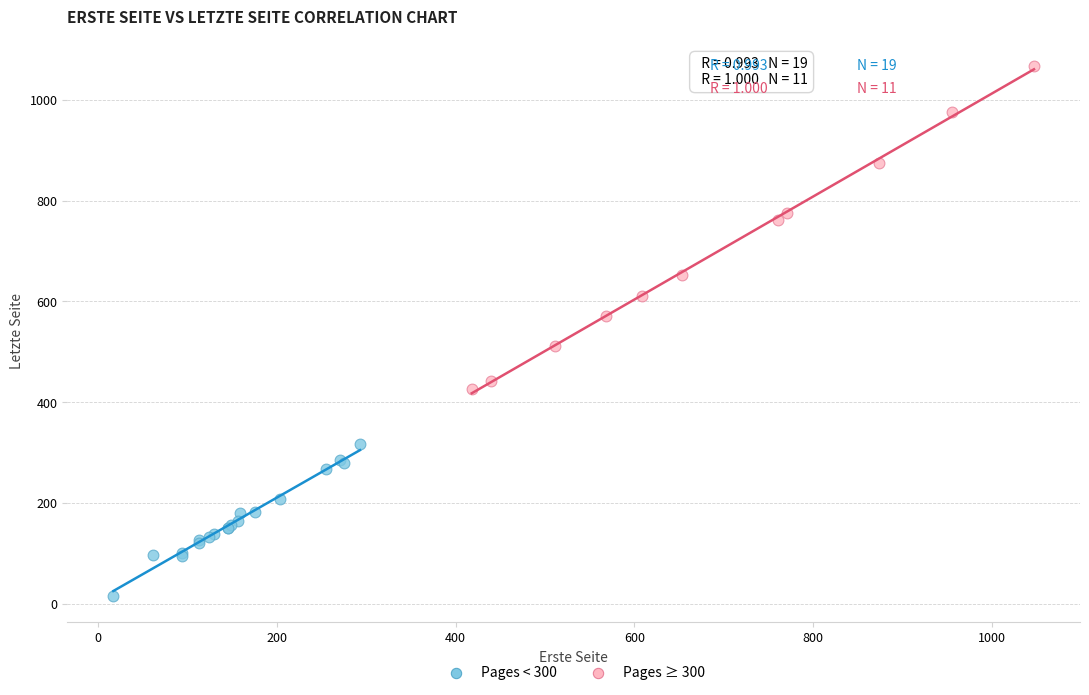

Which series contains the lowest Y value?

Pages < 300